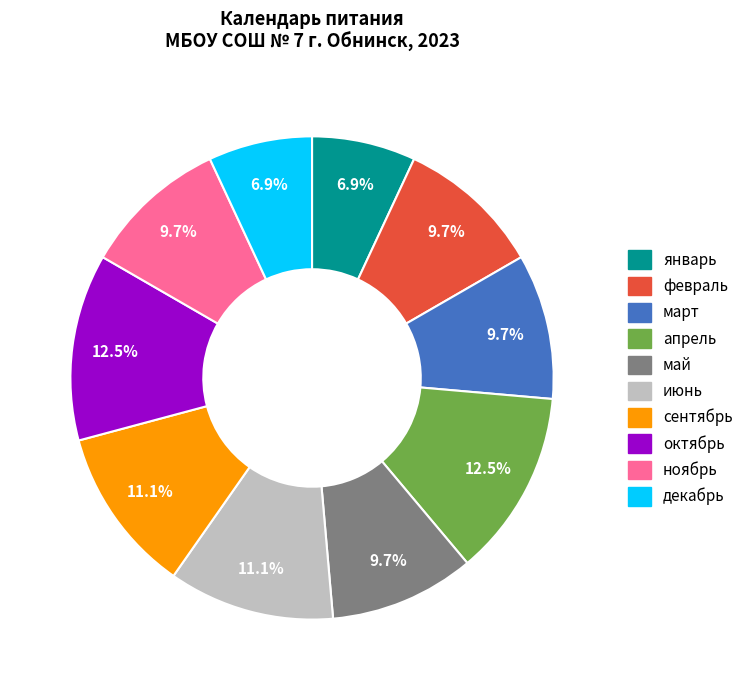

Does март account for over 50% of the chart?

No